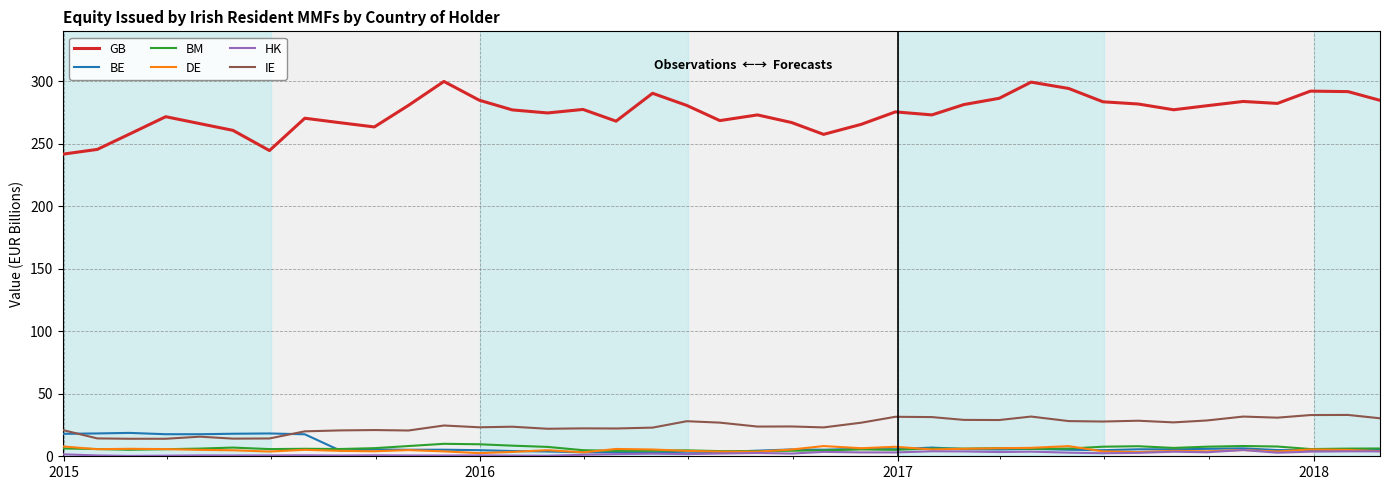

Which series has the widest spread of values?

GB